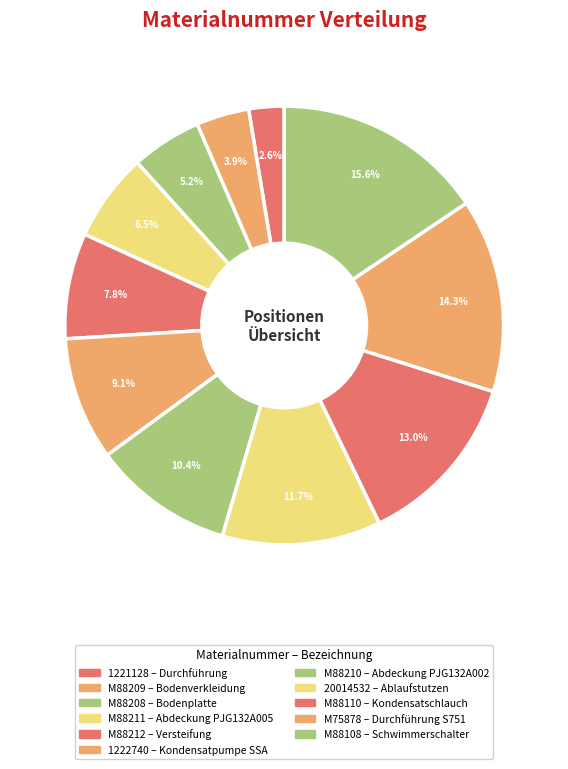

Which category has the biggest portion of the pie?

M88108